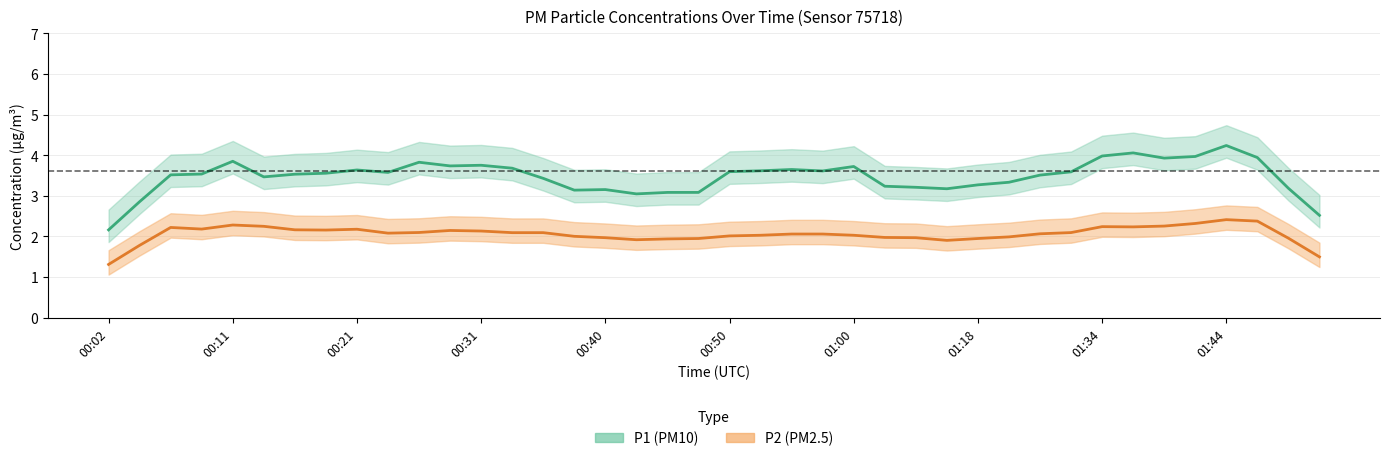

At which label is P2 closest to 2?

00:26